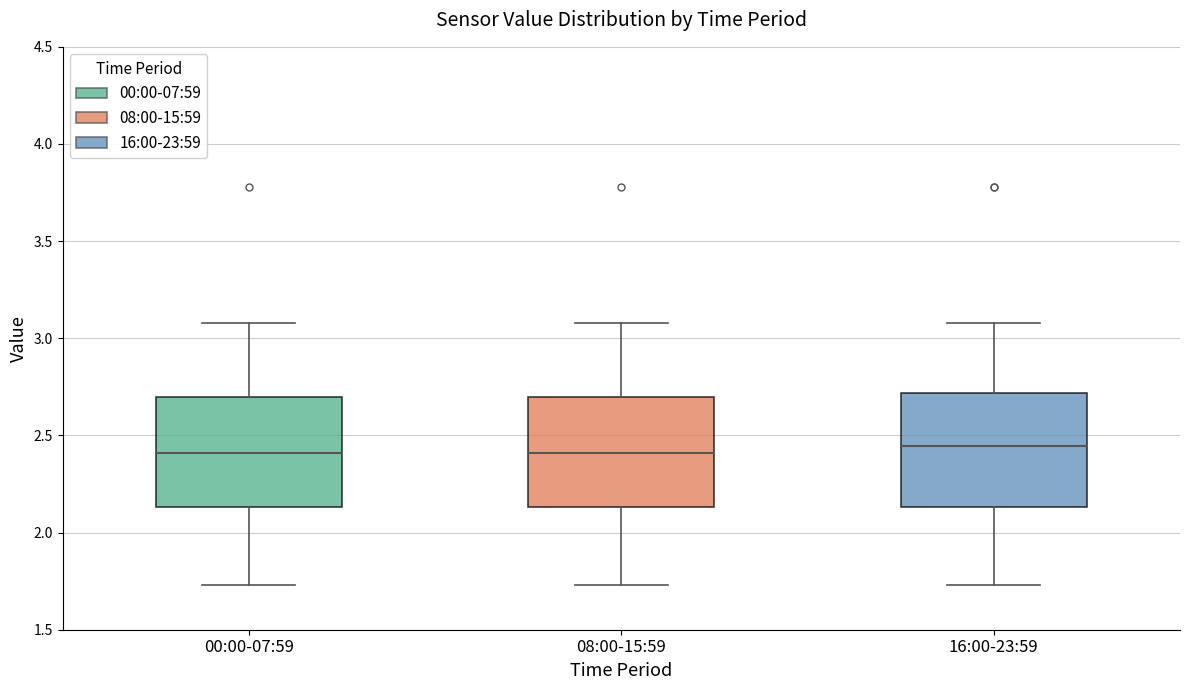

Where is the upper edge of the box for 00:00-07:59 on the y-axis? The values are not printed on the chart, so give them approximately, as read against the axis.

2.70